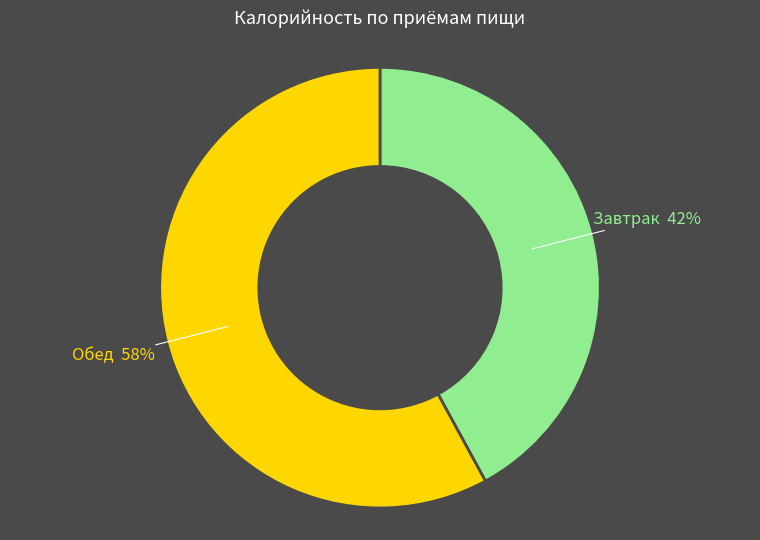

Does any single category account for the majority?

Yes